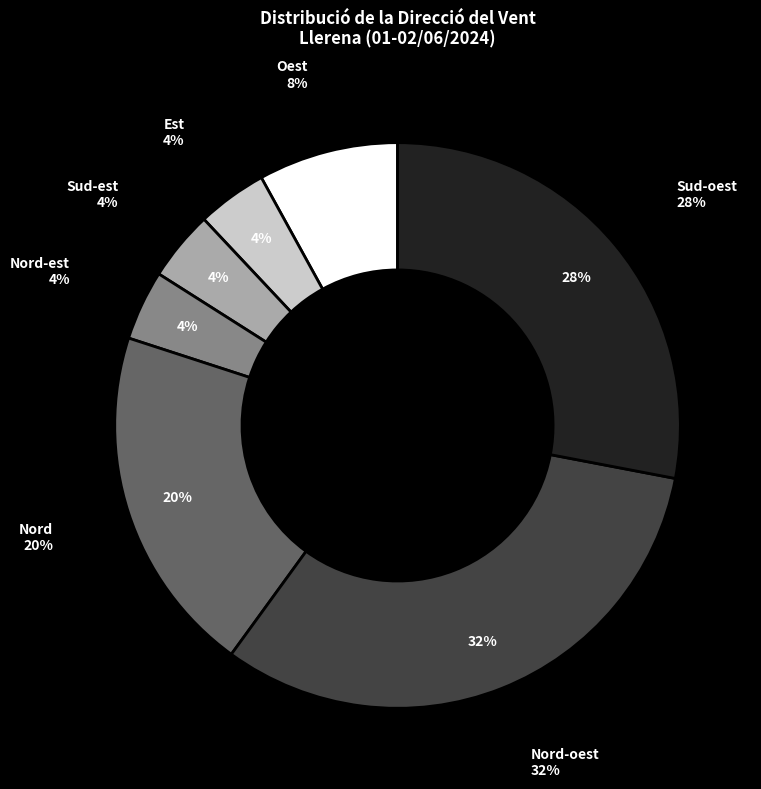

True or false: Est accounts for 4% of the total.

True